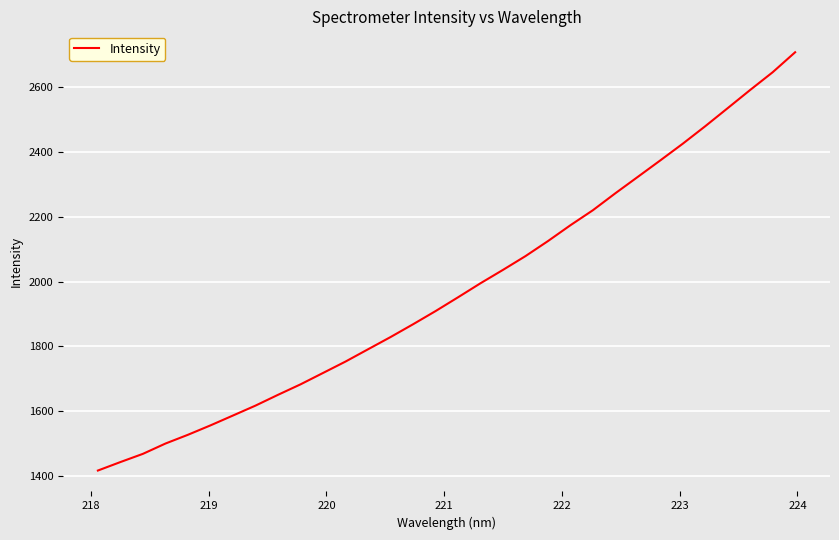

What is the maximum value shown in the chart?

2707.1